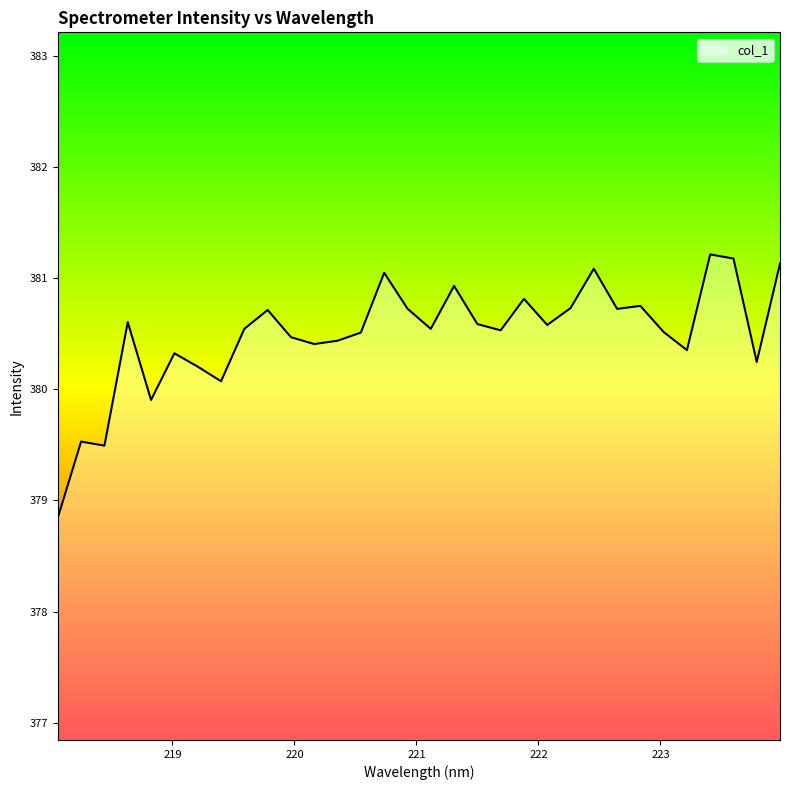

What is the average value?

380.5